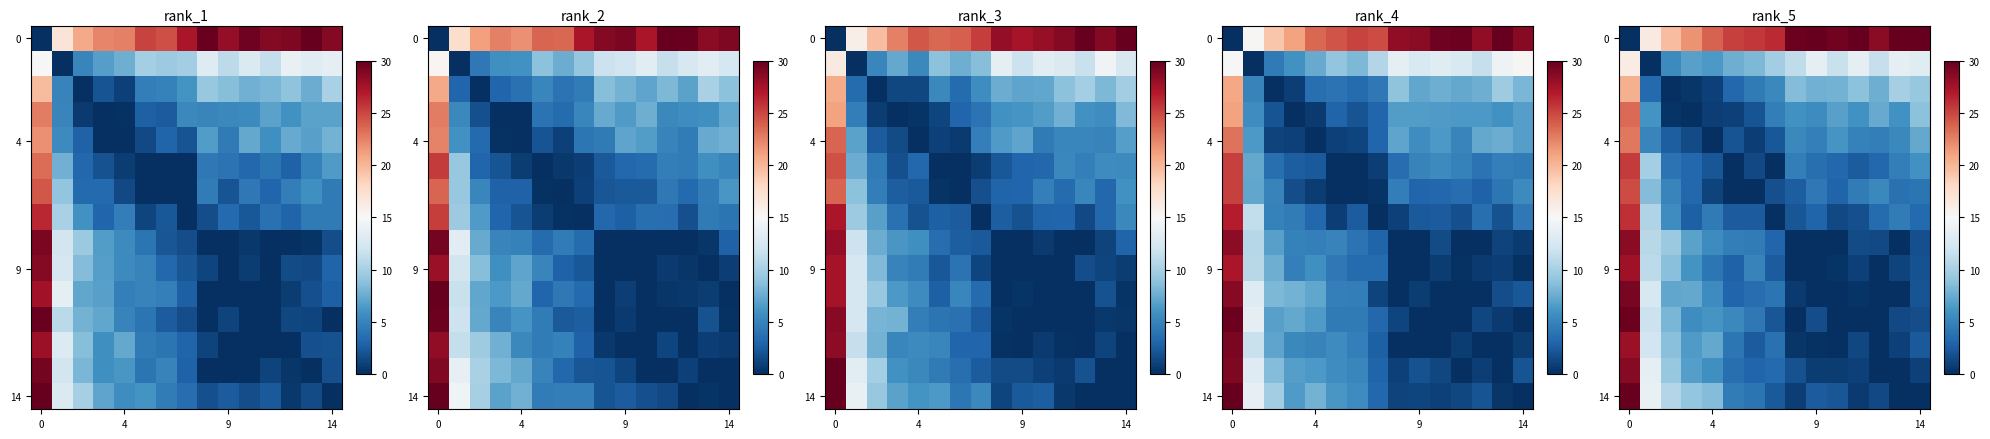

At which category does the chart reach its peak across all series?

13